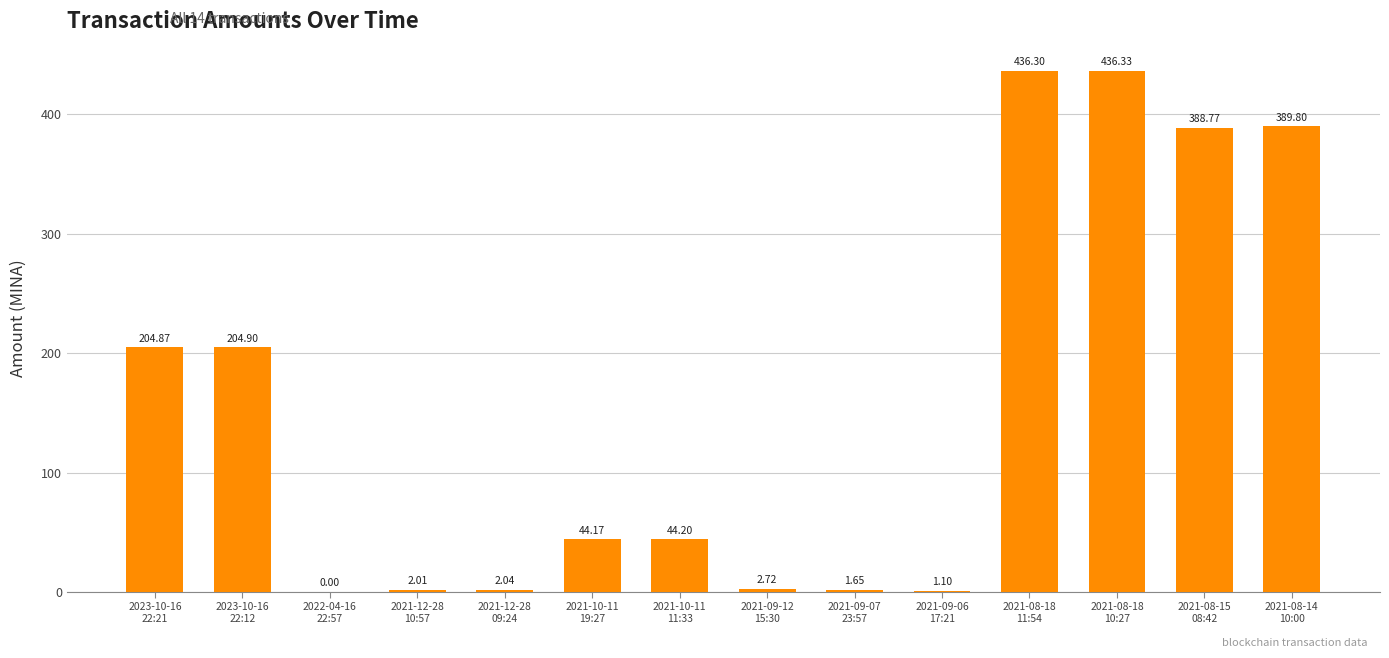

Does the chart contain stacked bars?

No